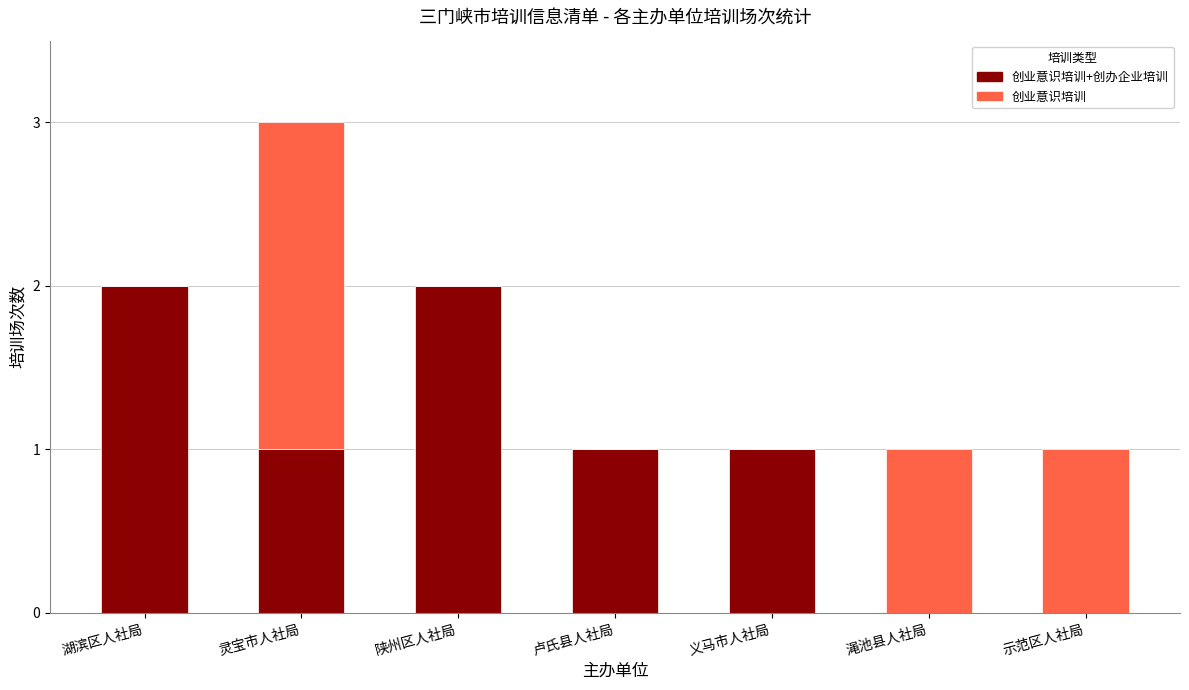

What are all the series names shown in the legend?

创业意识培训+创办企业培训, 创业意识培训